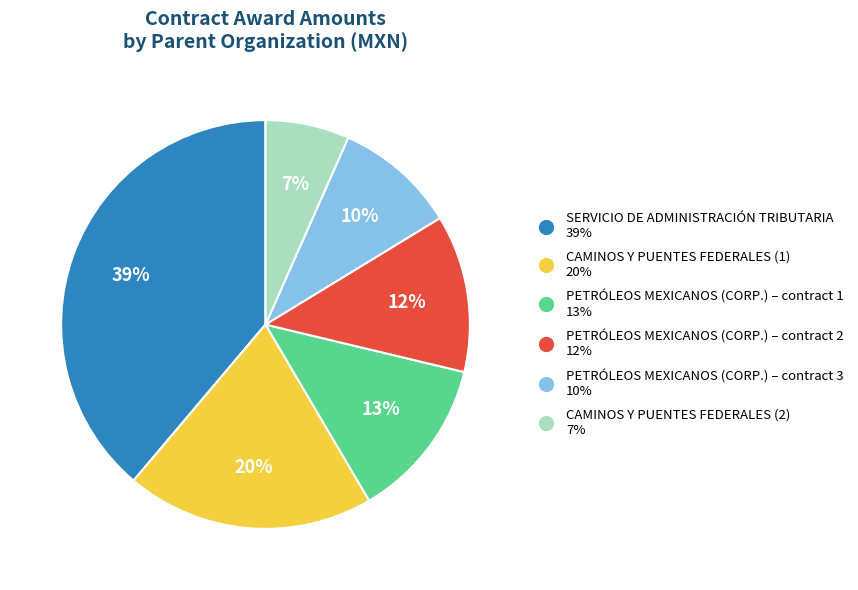

Is there any slice that represents more than half of the pie?

No